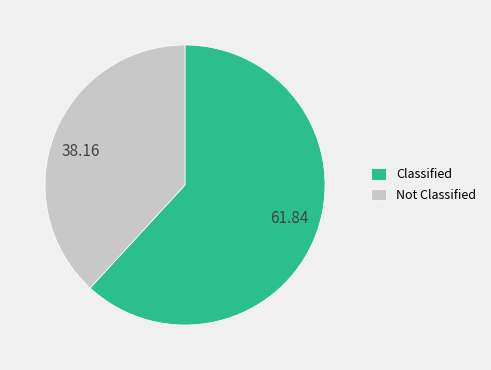

How many segments does this pie chart have?

2